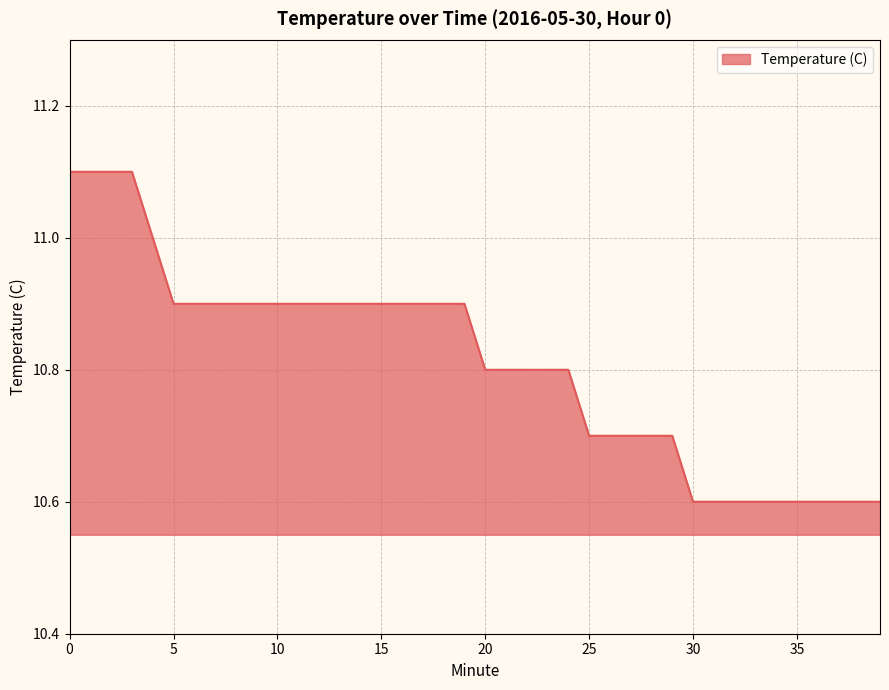

What is the smallest value displayed?

10.6